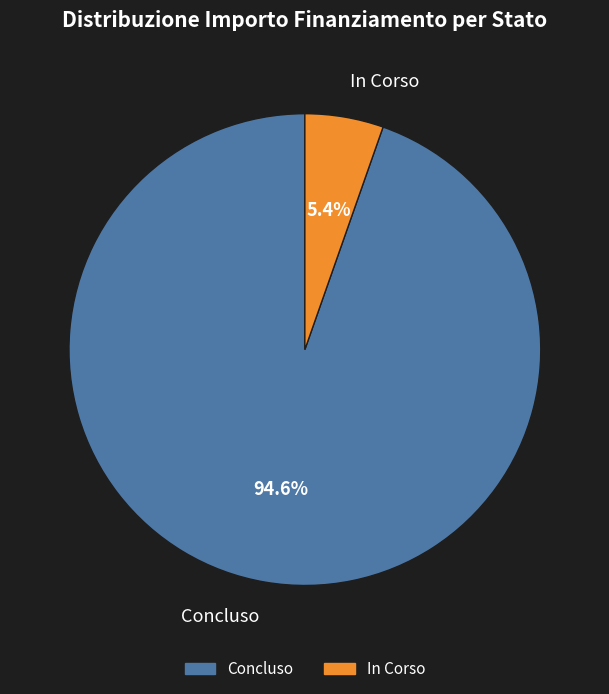

Do Concluso and In Corso together represent more than half of the pie?

Yes